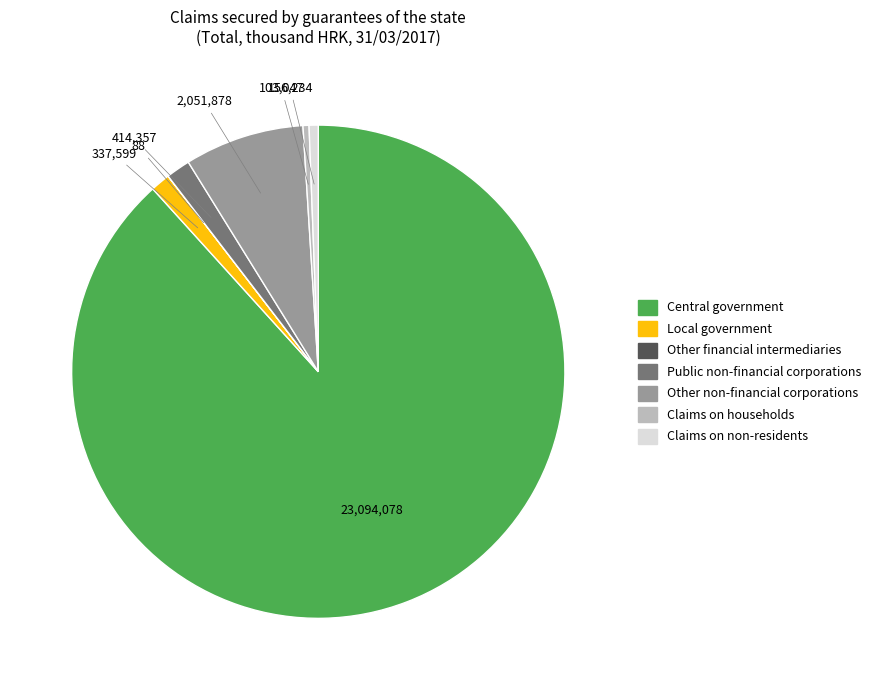

True or false: Local government accounts for 11% of the total.

False